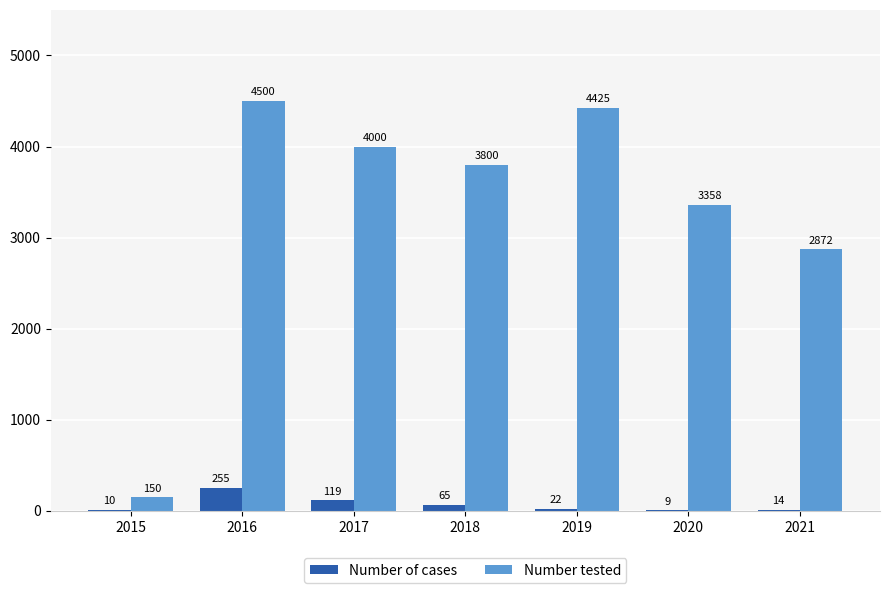

Which series changed the most between 2016 and 2018?

Number tested